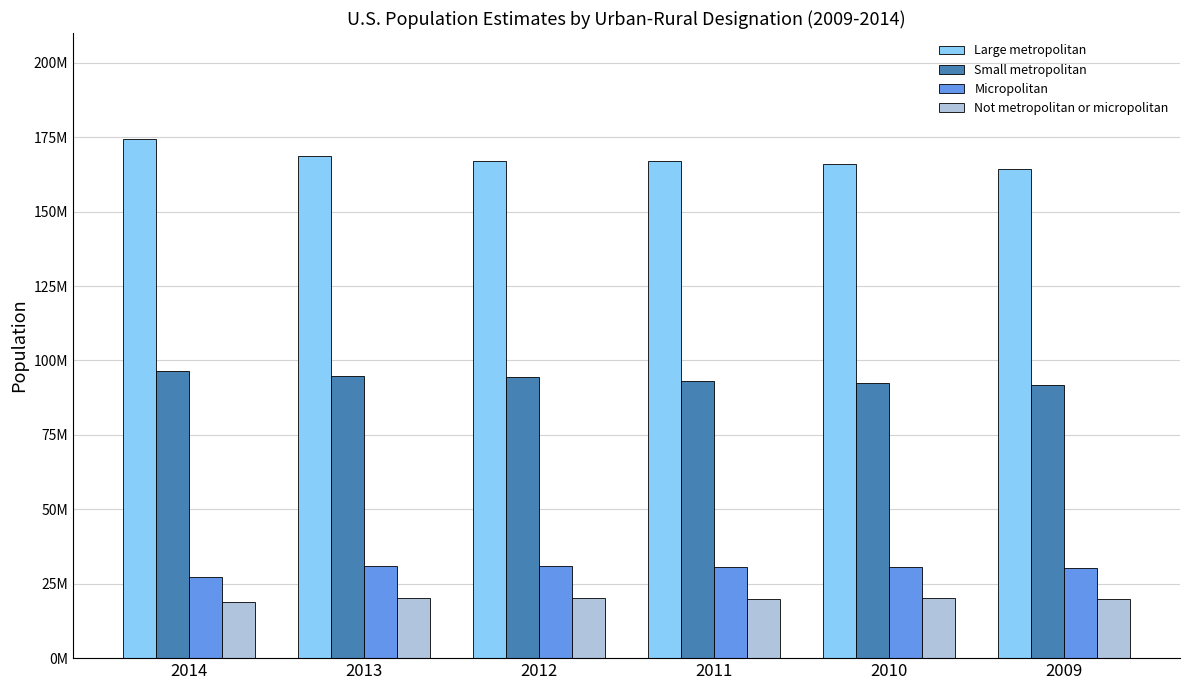

What is the value of the Large metropolitan bar at the 3rd from the left?

167153374